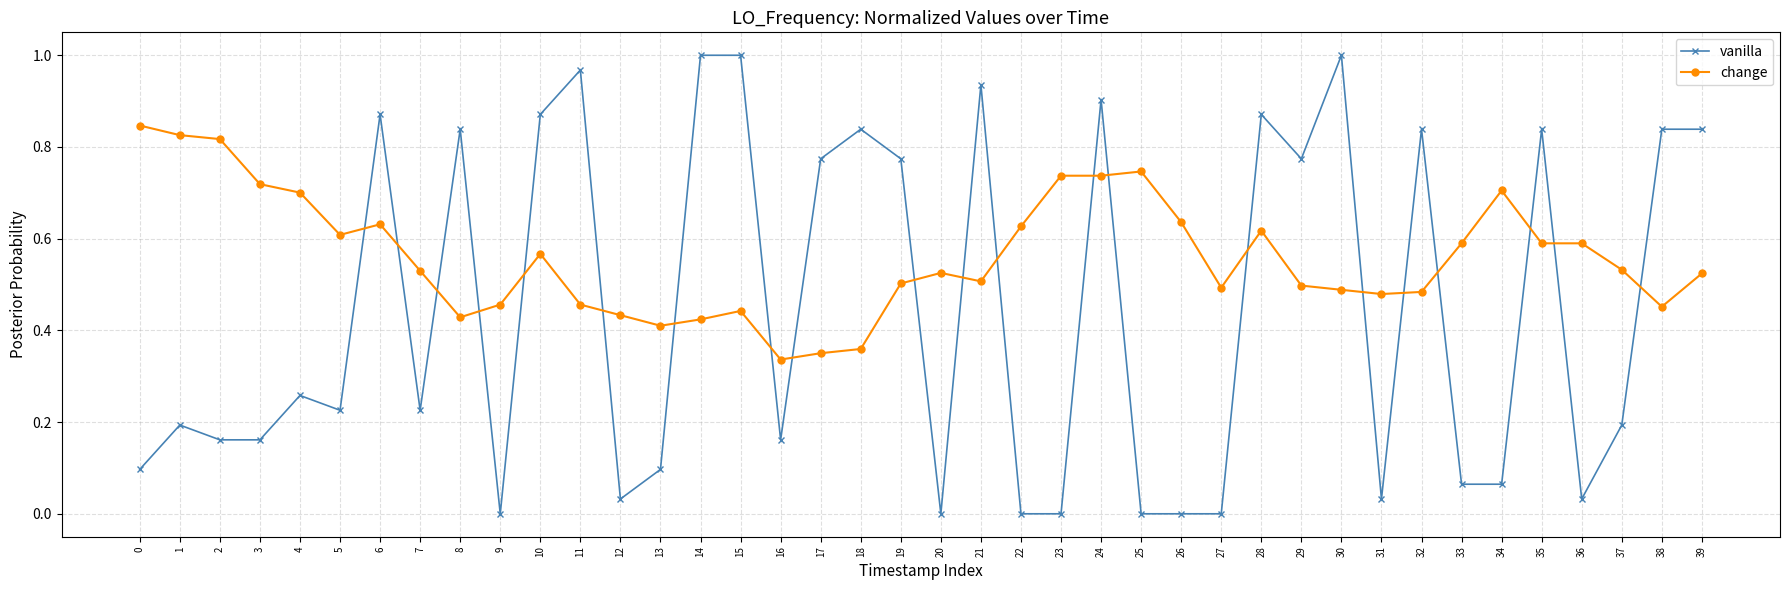

After their last crossing, which series has the higher values: vanilla or change?

vanilla